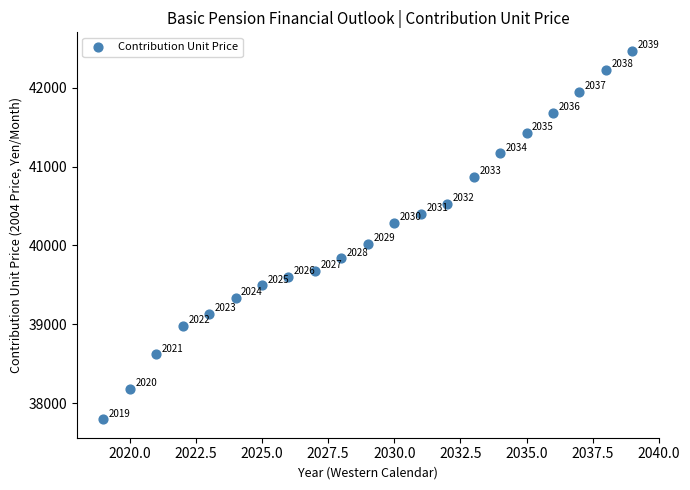

What Y value in the scatter plot is closest to 40132?

40021.6